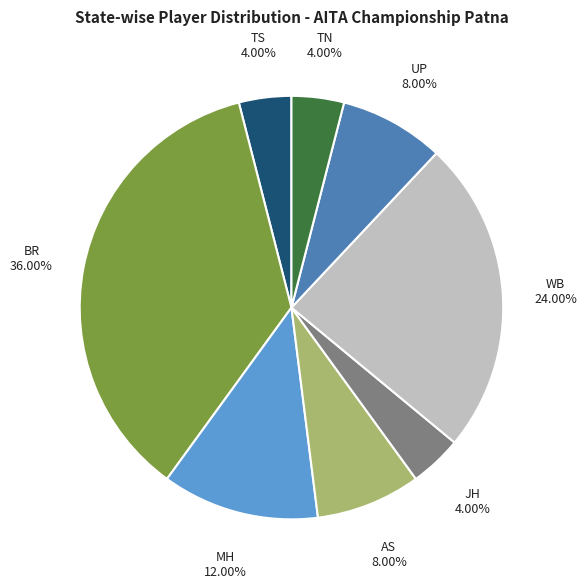

Does any single category account for the majority?

No